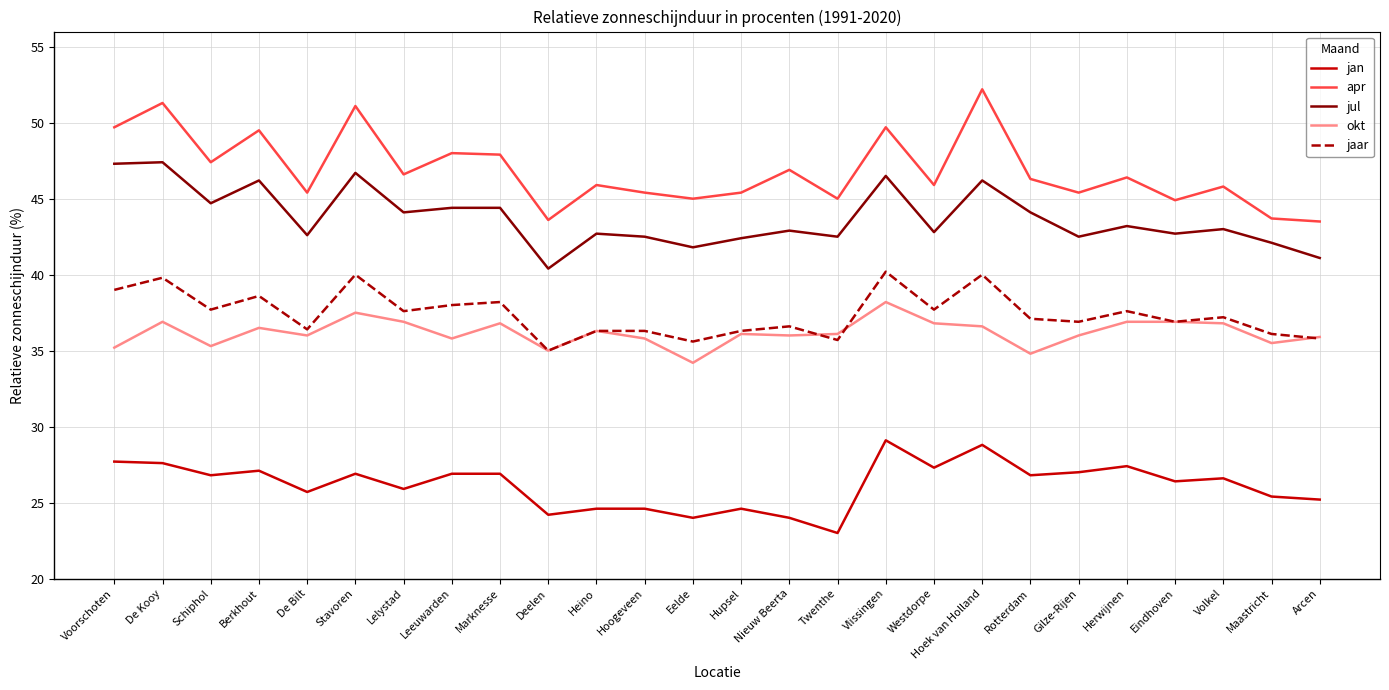

How many lines are shown in the chart?

5